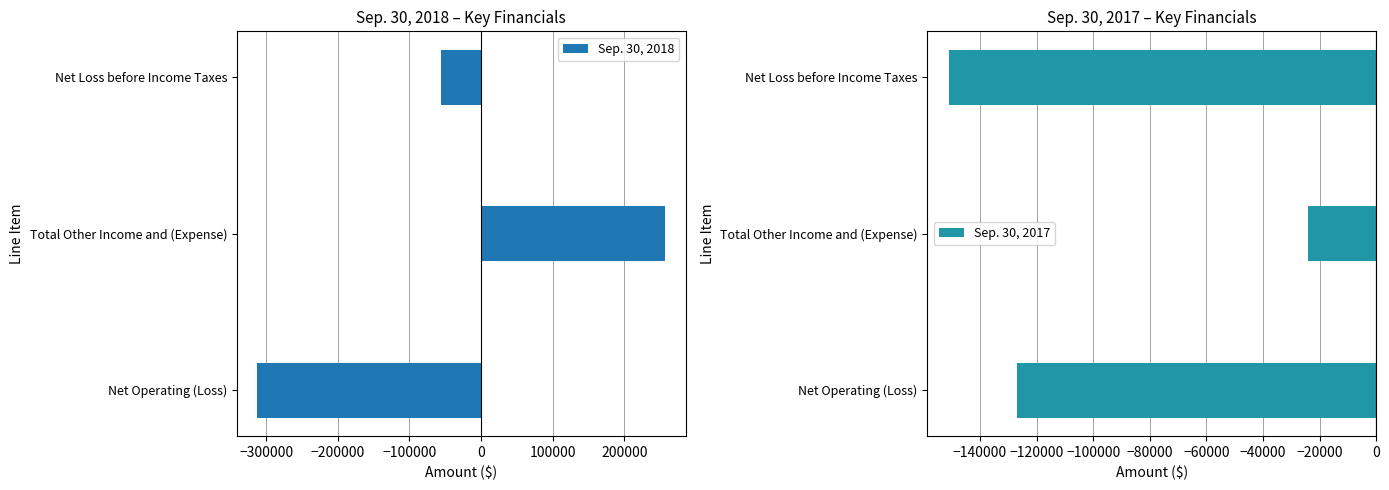

How many values in the Sep. 30, 2018 series exceed -55679?

1